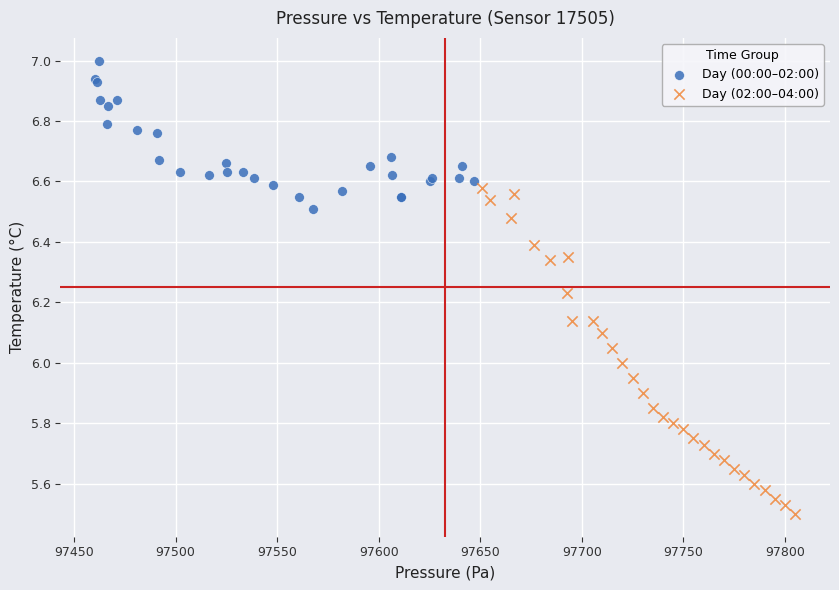

Which series has the largest Y range (max minus min)?

Day (02:00–04:00)